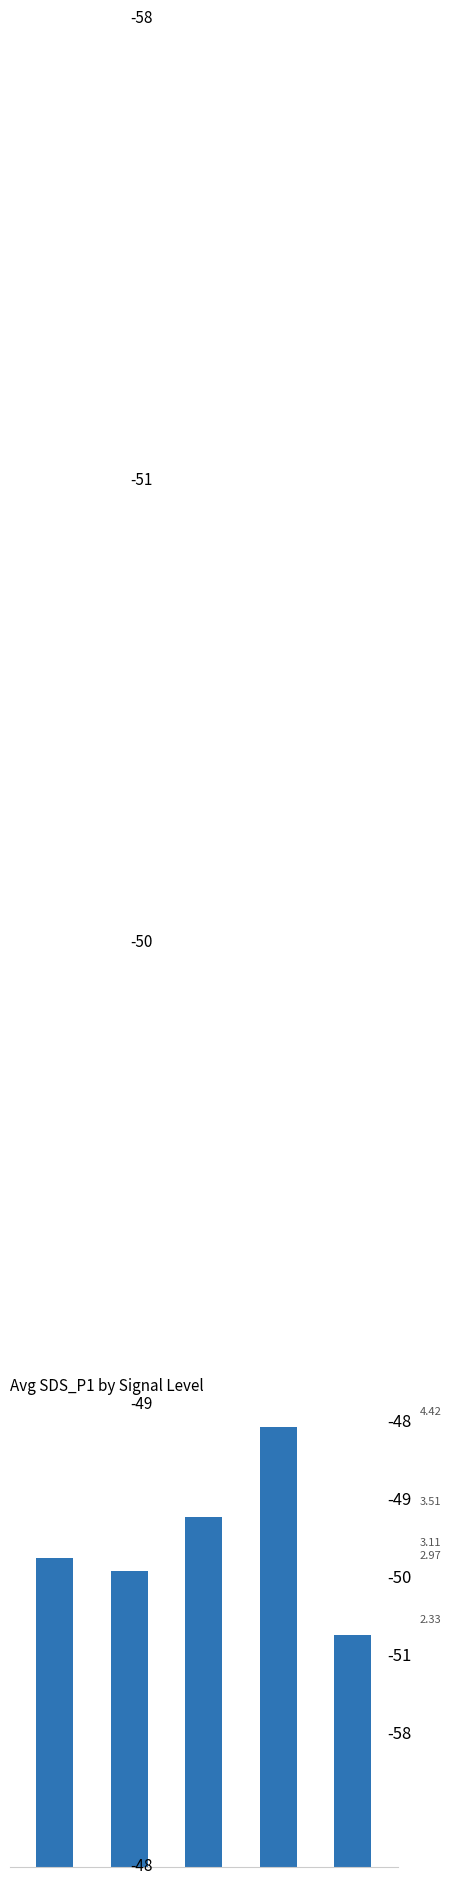

The value at -48 is 3.1. True or false?

True